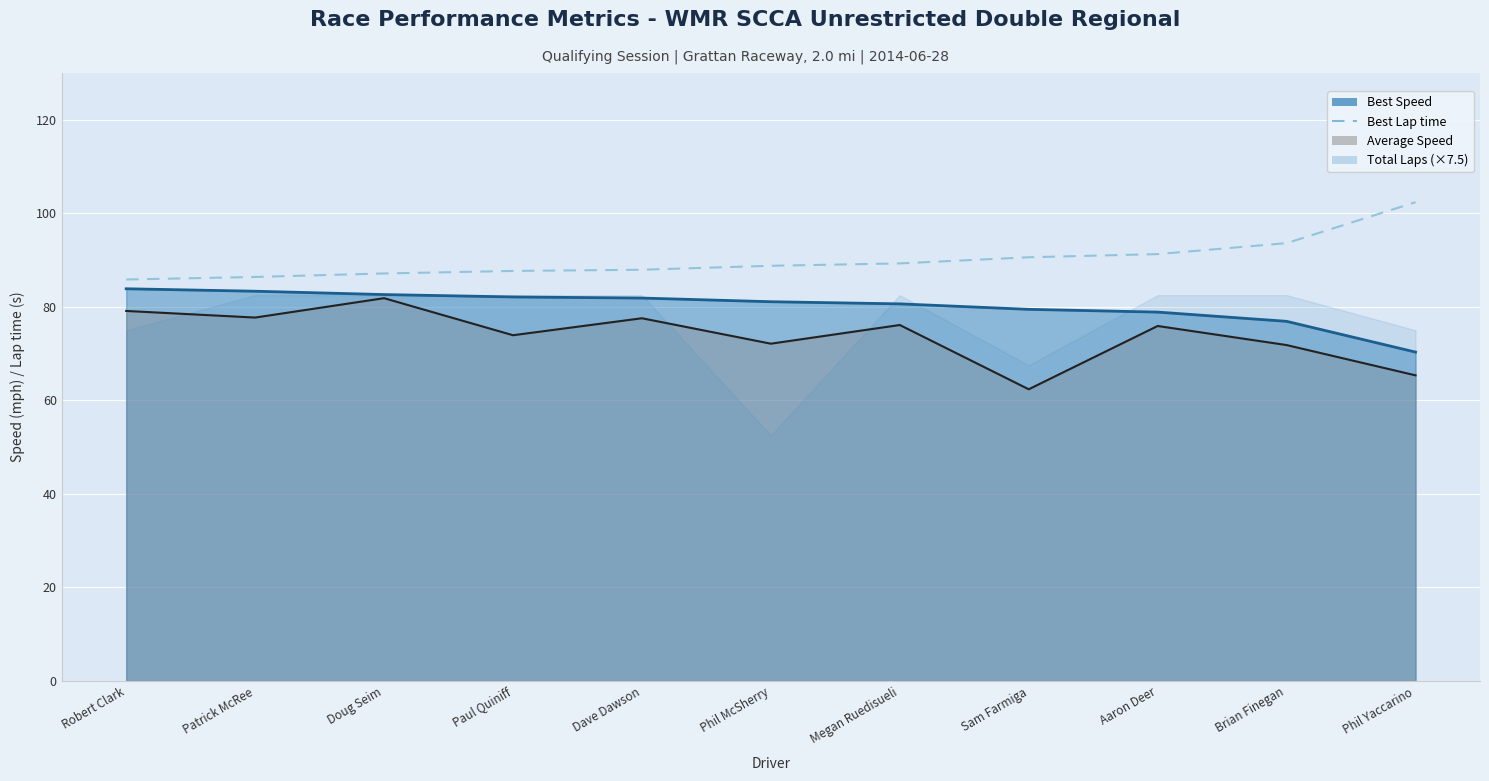

Reading right to left, extract all data points from this chart.

Phil Yaccarino=102.4	Brian Finegan=93.6	Aaron Deer=91.3	Sam Farmiga=90.6	Megan Ruedisueli=89.3	Phil McSherry=88.8	Dave Dawson=87.9	Paul Quiniff=87.7	Doug Seim=87.1	Patrick McRee=86.4	Robert Clark=85.8